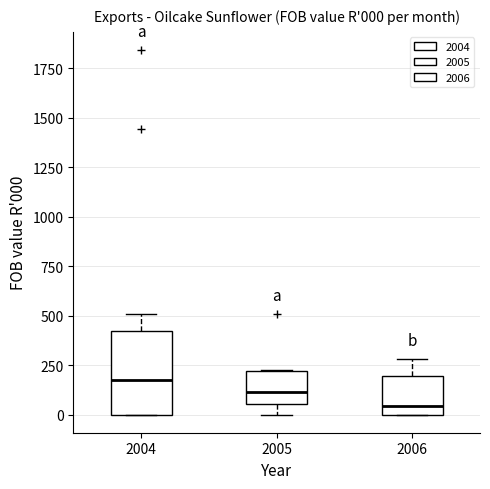

Which box has the lowest median line?

2006